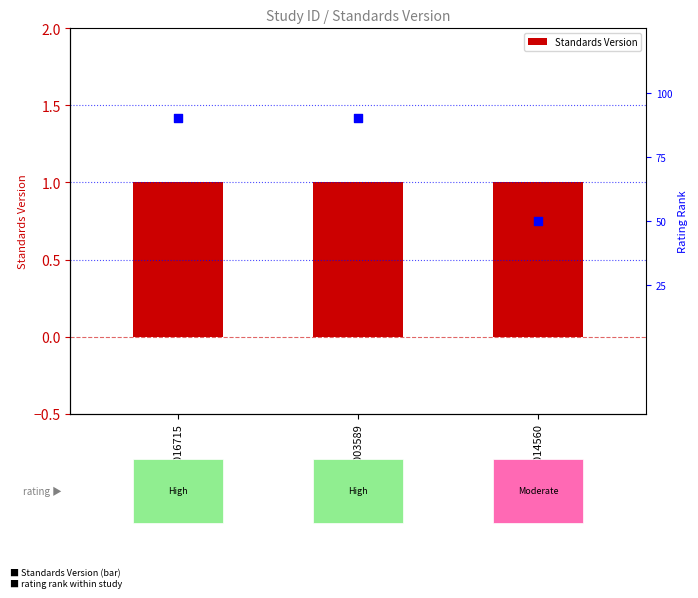

At how many categories does at least one series exceed 0?

3